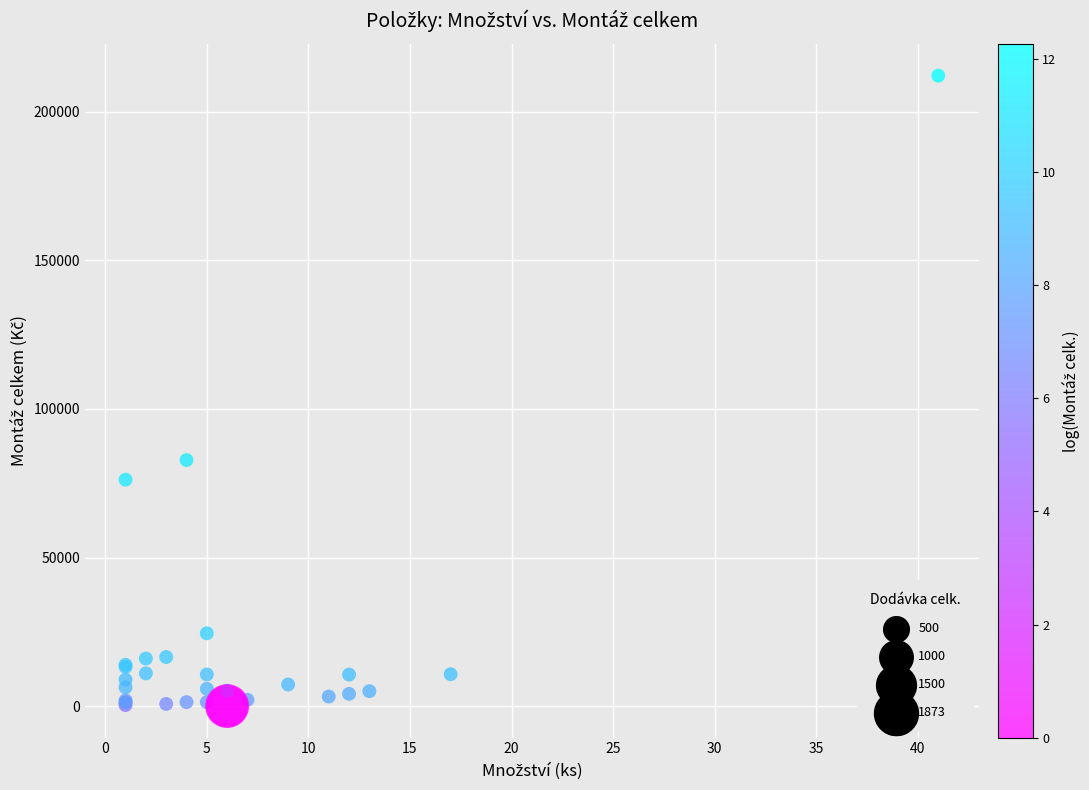

What Y value in the scatter plot is closest to 106087?

82800.0